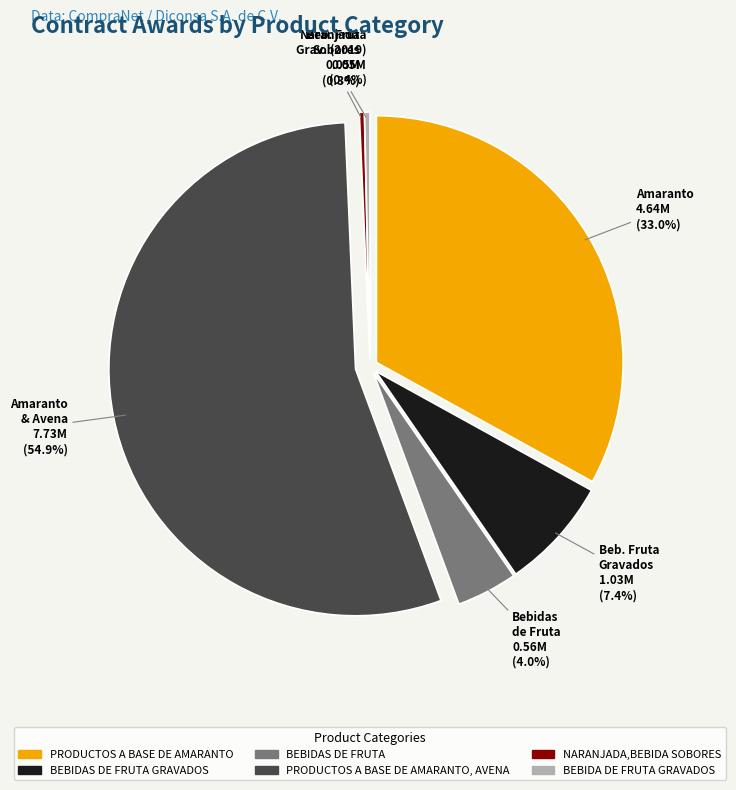

To the nearest percent, what is the combined percentage of BEBIDAS DE FRUTA and BEBIDA DE FRUTA GRAVADOS?

4%